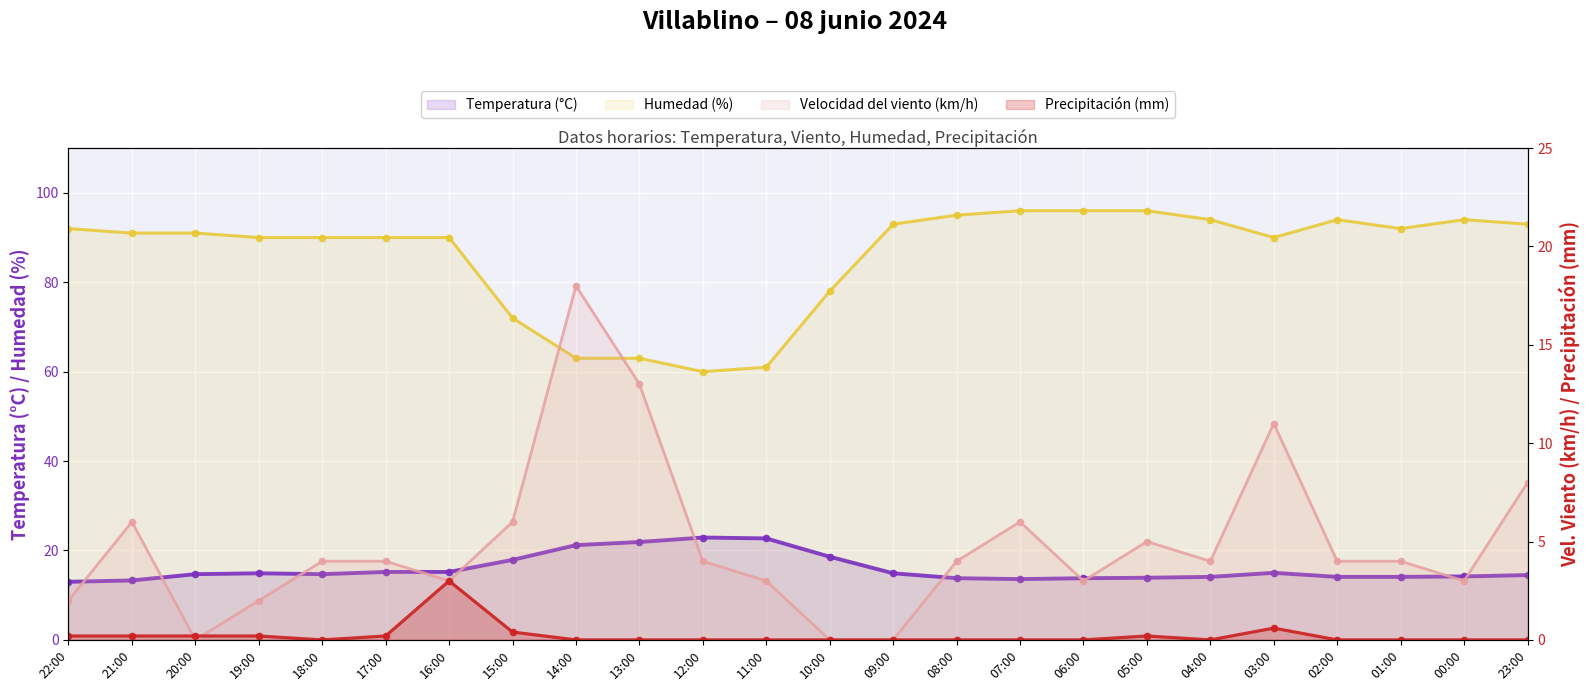

Which series has the widest spread of values?

Humedad (%) (line)